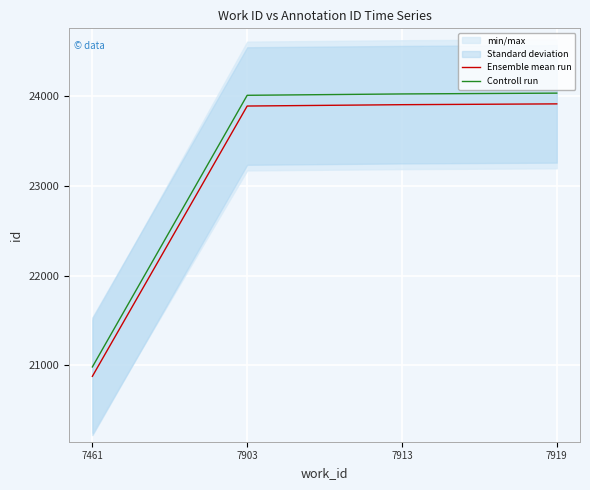

What is the value of the Controll run point at the 3rd from the left?

24020.5